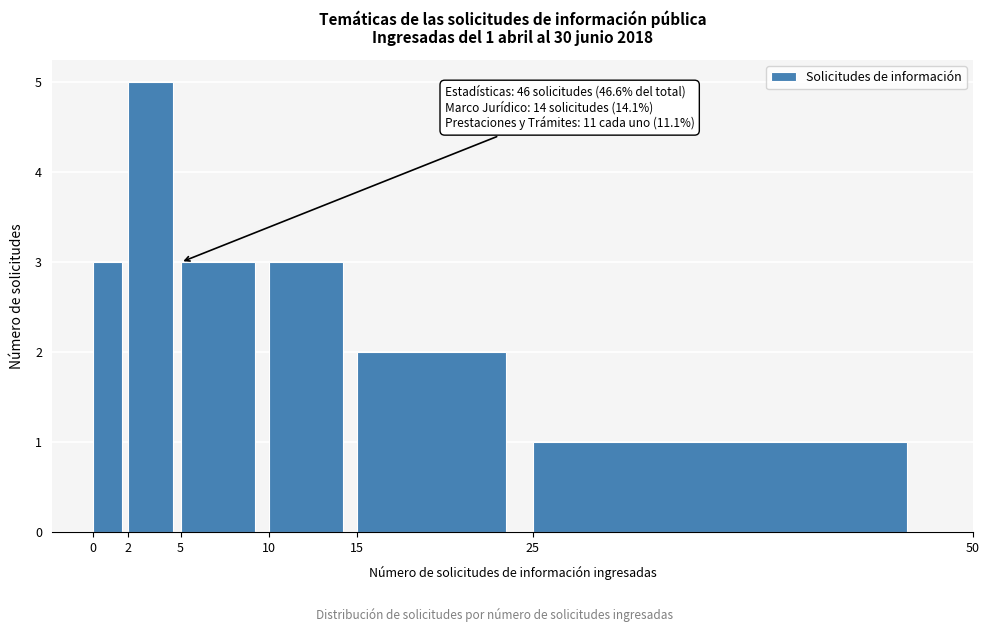

Which range on the x-axis has the tallest bar?

2 to 5